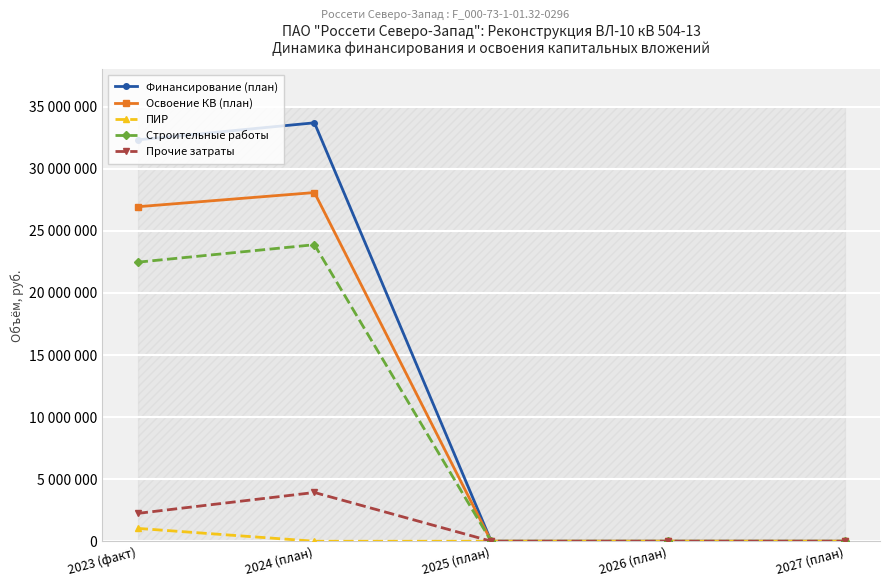

Rank the series by their maximum value, from lowest to highest.

ПИР, Прочие затраты, Строительные работы, Освоение КВ (план), Финансирование (план)